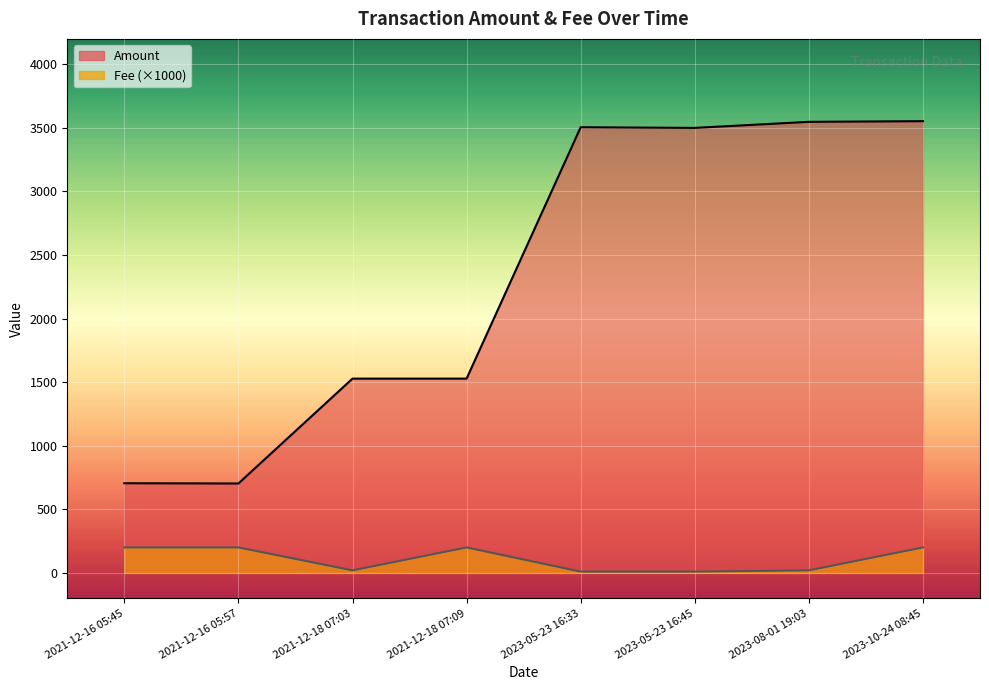

How many values in the Fee (×1000) series exceed 200?

4